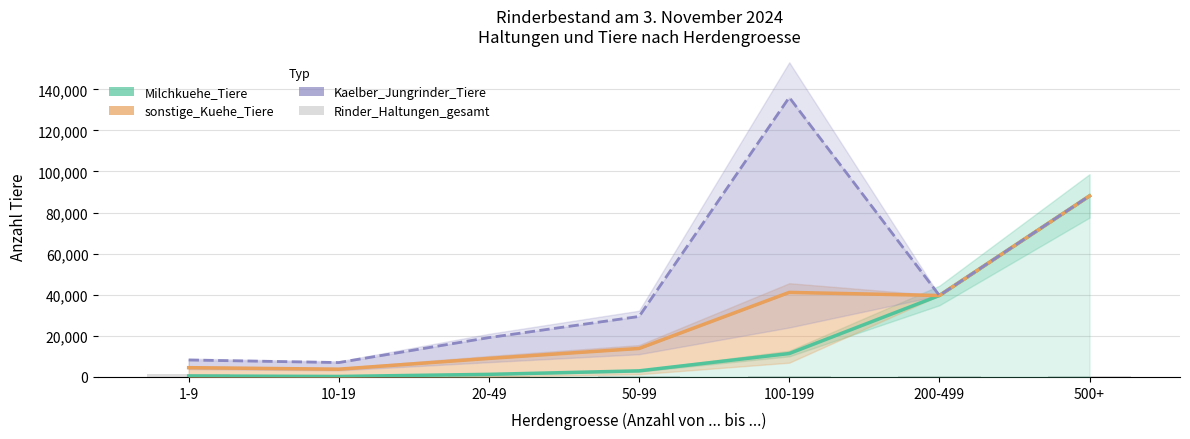

How many bars are there in each group?

4